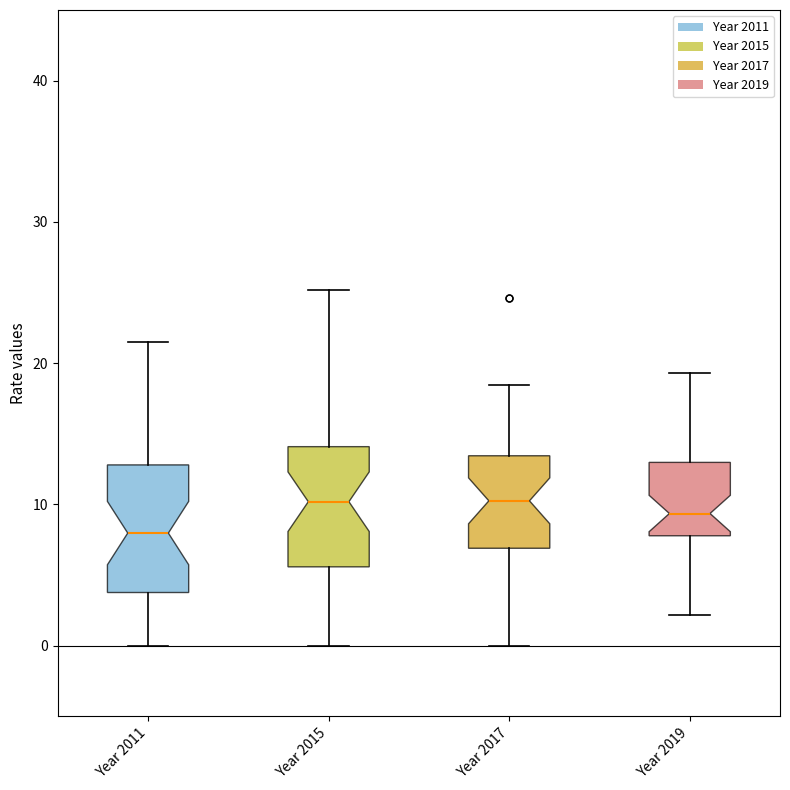

Reading left to right, transcribe this box plot: for each box, give where its median line is, the range the box spans, and where its two whiskers end, as read against the y-axis. The values are not printed on the chart, so give them approximately, as read against the axis.

Year 2011: median 8, box 4 to 13, whiskers 0 to 22
Year 2015: median 10, box 6 to 14, whiskers 0 to 25
Year 2017: median 10, box 7 to 13, whiskers 0 to 18
Year 2019: median 9, box 8 to 13, whiskers 2 to 19